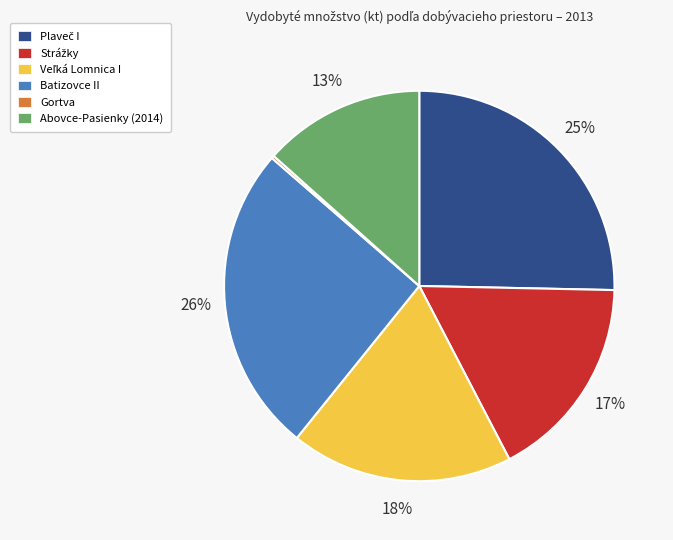

Do Abovce-Pasienky (2014) and Batizovce II together represent more than half of the pie?

No